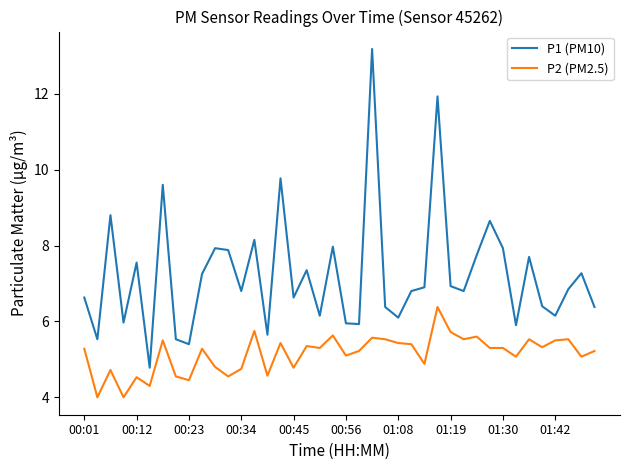

What are all the series names shown in the legend?

P1 (PM10), P2 (PM2.5)